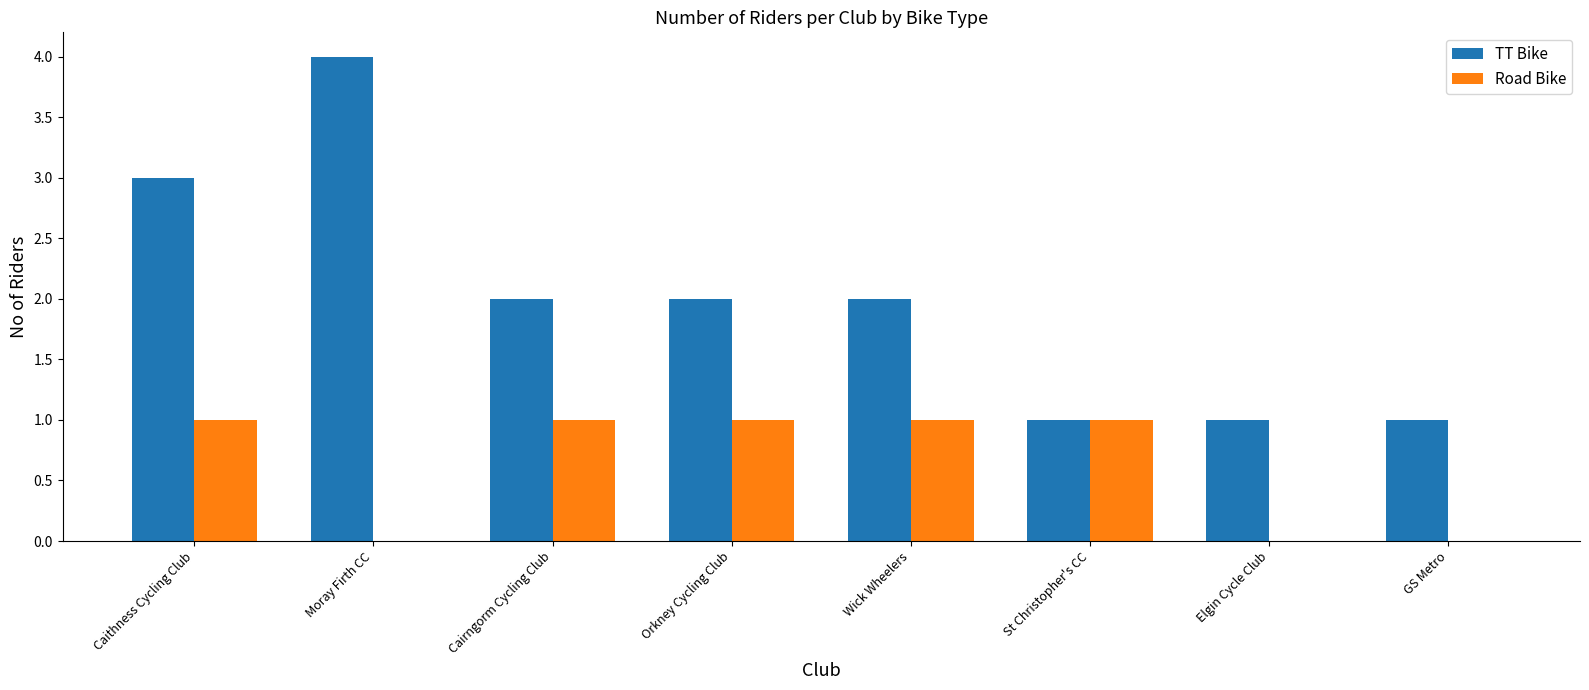

What is the total value across all series at Moray Firth CC?

4